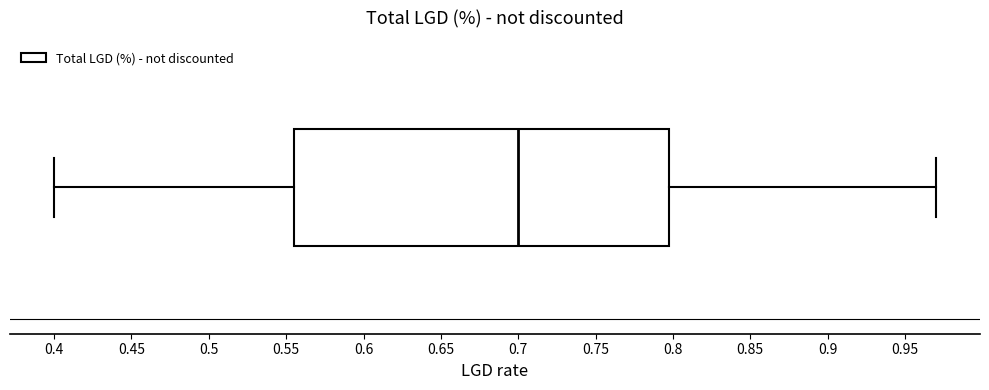

Read this box plot against the x-axis: the position of the median line, the range covered by the box, and the ends of both whiskers. The values are not printed on the chart, so give them approximately, as read against the axis.

median 0.700, box 0.555 to 0.800, whiskers 0.400 to 0.970